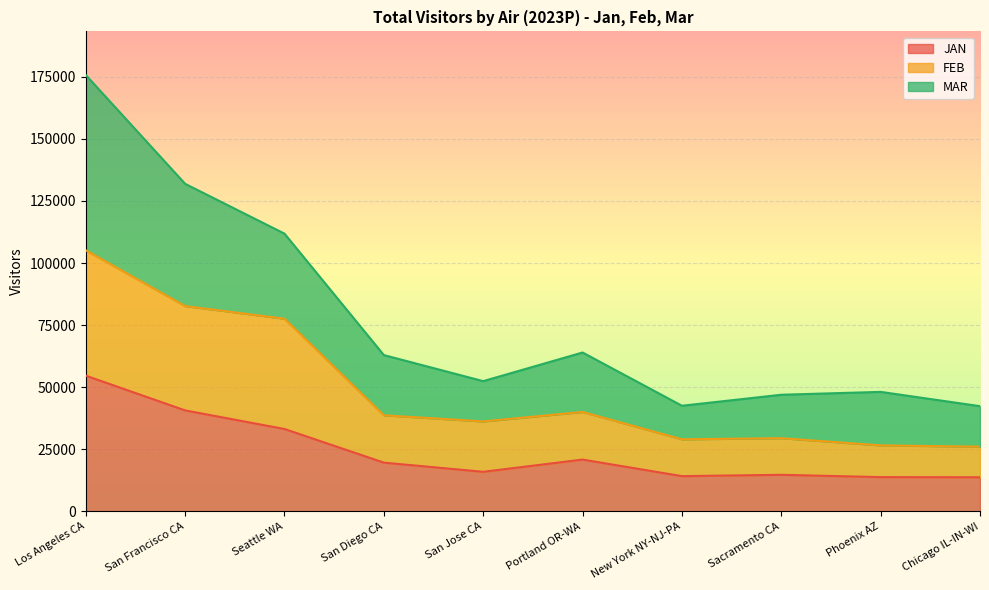

What is the difference between the maximum and minimum values in the FEB series?

79079.0